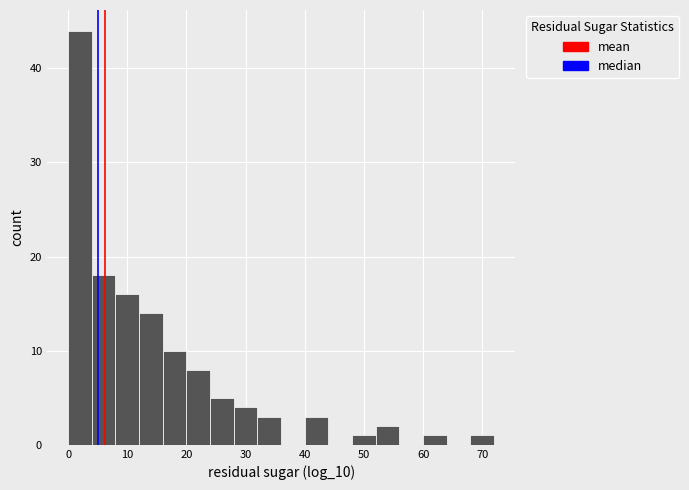

How tall is the bar that spans 4 to 8 on the x-axis? The values are not printed on the chart, so give them approximately, as read against the axis.

18